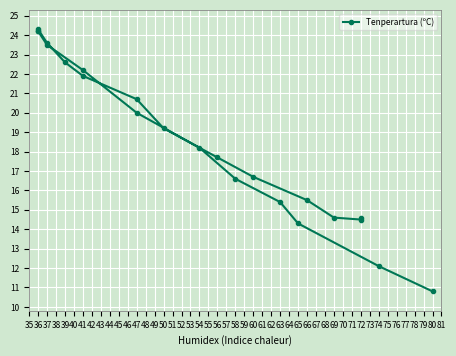

Reading left to right, extract all data points from this chart.

10.8	12.1	14.3	15.4	16.6	18.2	20.0	22.2	23.5	24.2	24.2	24.3	23.6	22.6	21.9	20.7	19.2	17.7	16.7	15.5	14.6	14.5	14.6